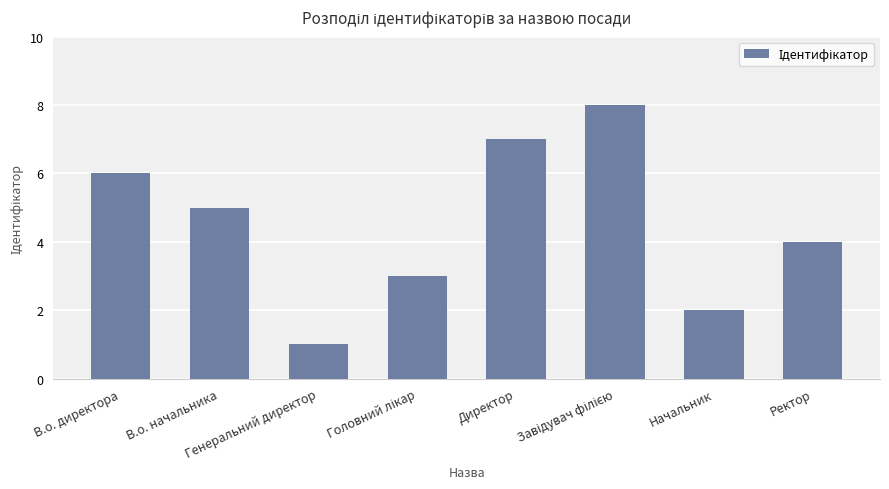

At which label does the data first exceed 5?

В.о. директора